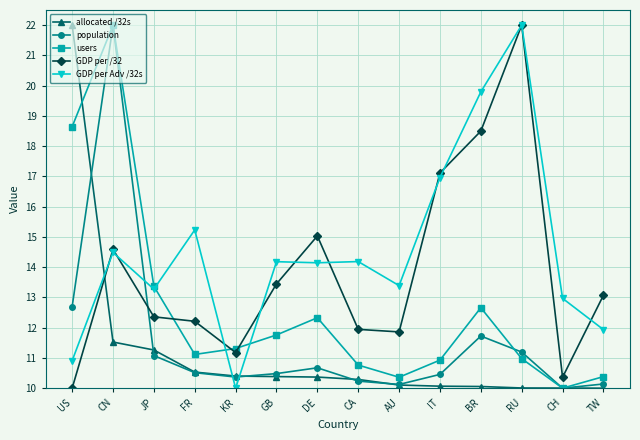

Where do GDP per /32 and allocated /32s first cross each other?

US and CN